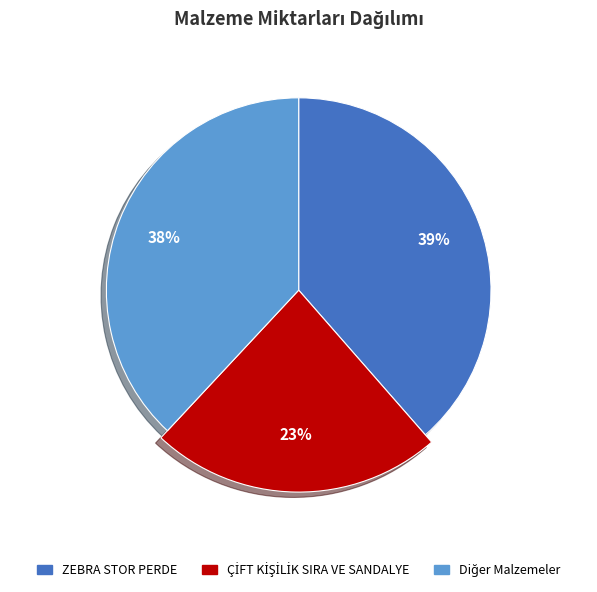

Is there any slice that represents more than half of the pie?

No